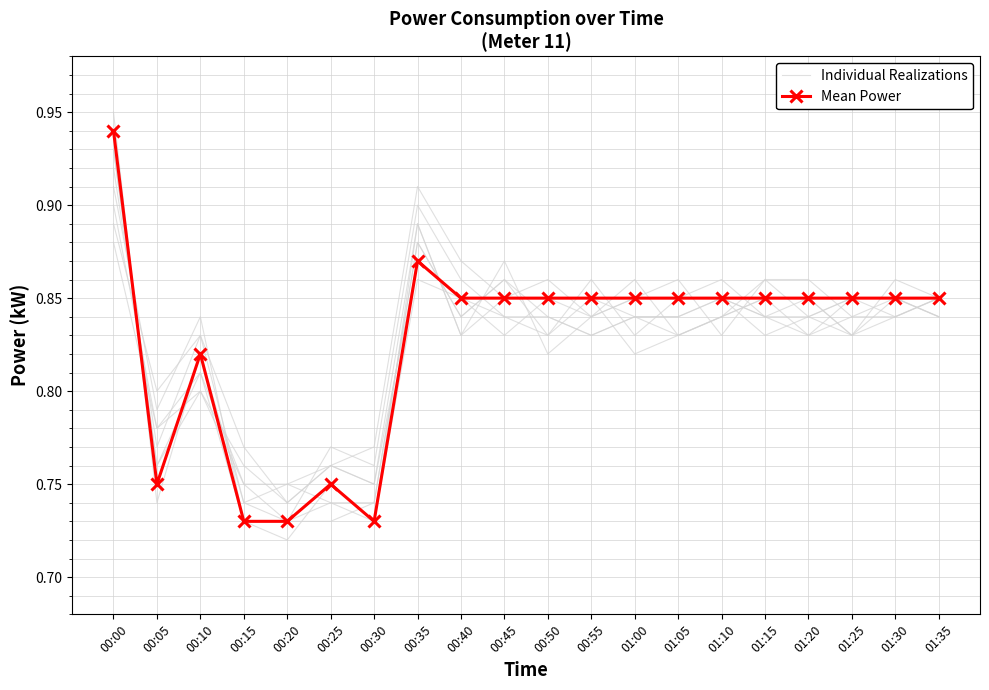

The value of Mean Power at 00:25 is 0.8. True or false?

True